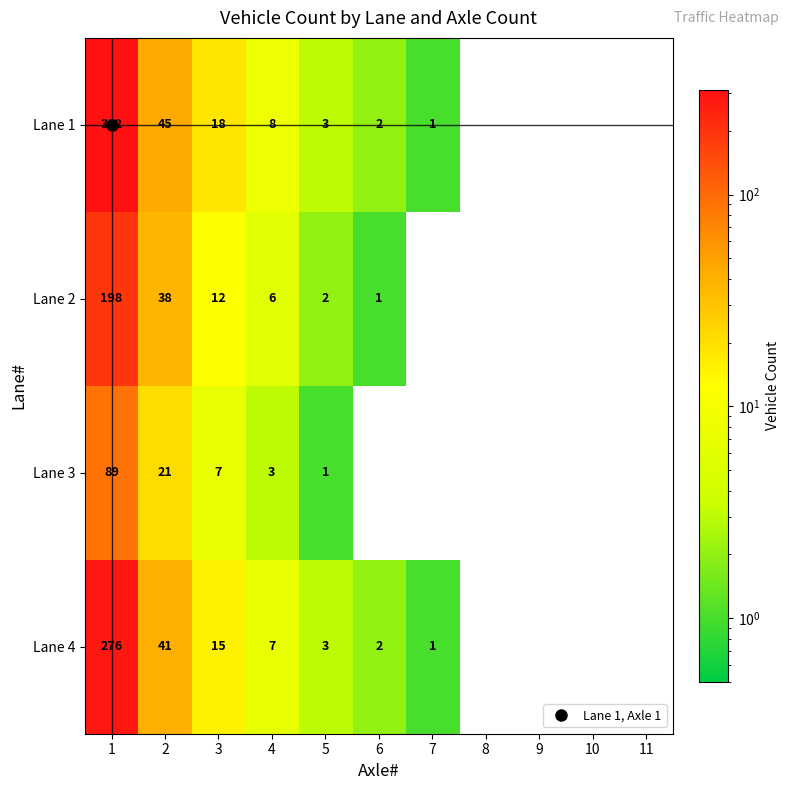

At which category is the sum across all series the highest?

1